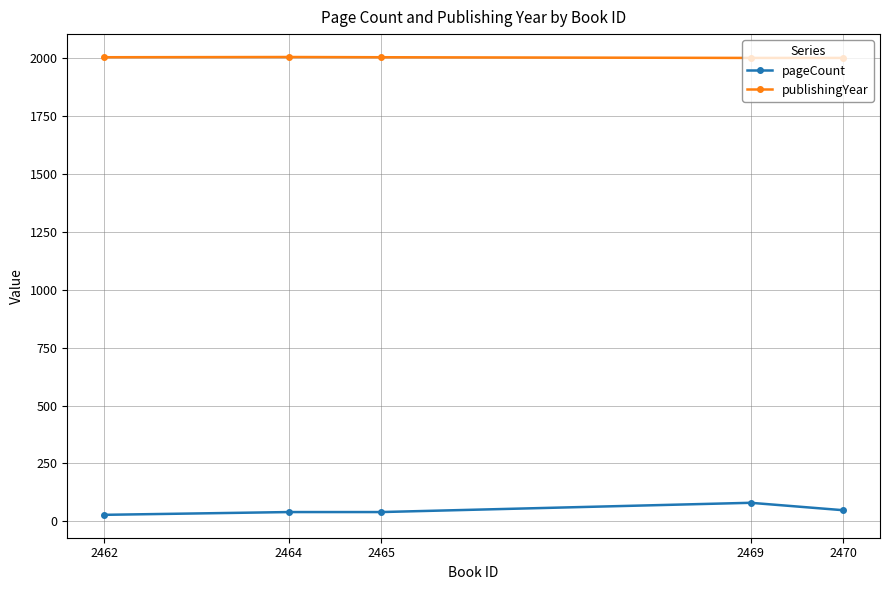

True or false: publishingYear has more than 0 points higher than both neighbors.

True